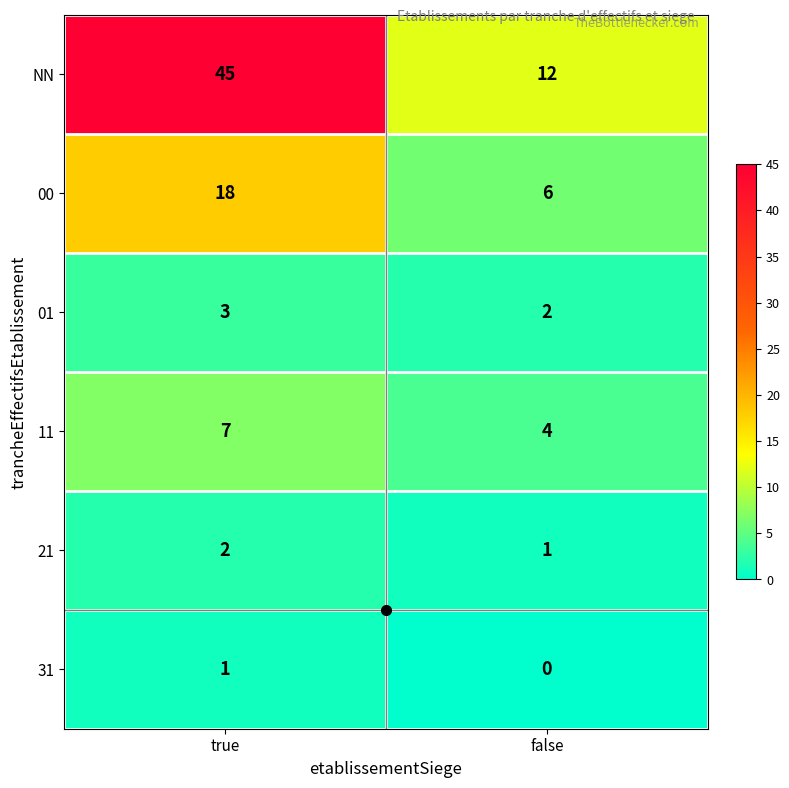

Where is 11 nearest to the value 5?

false